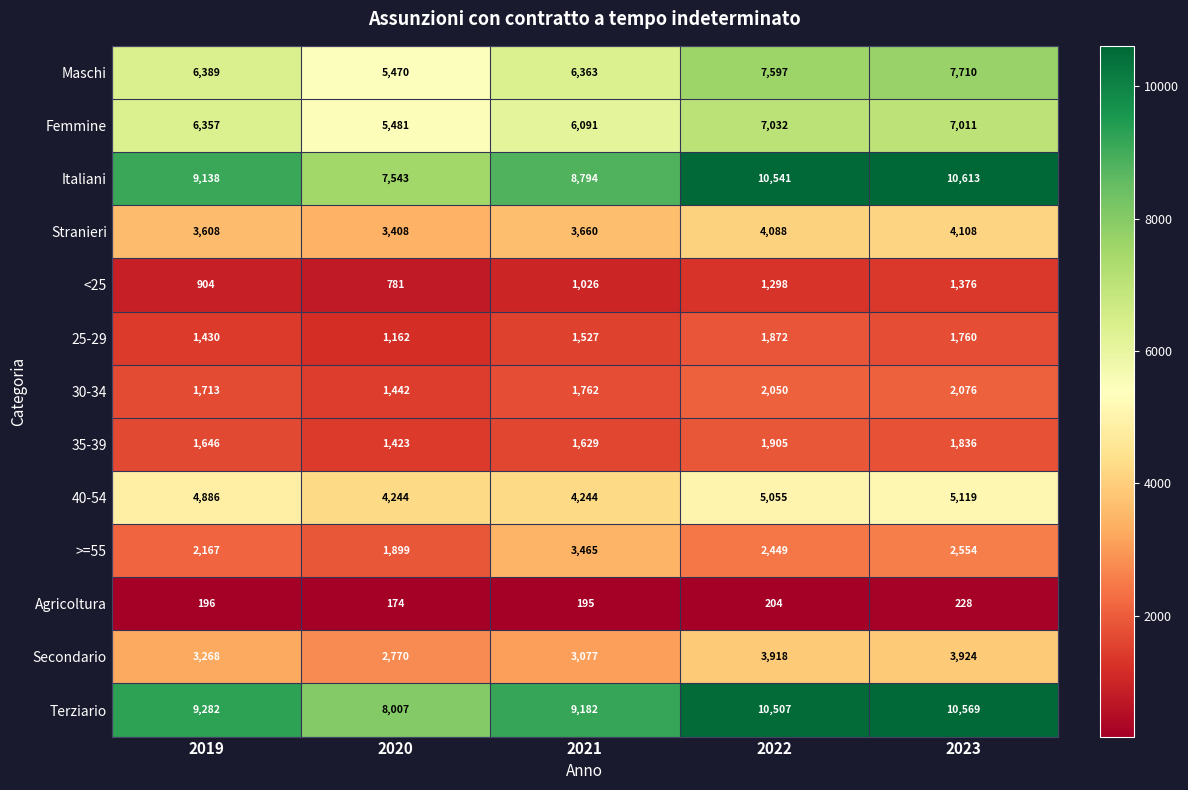

At which category does the chart reach its peak across all series?

2023